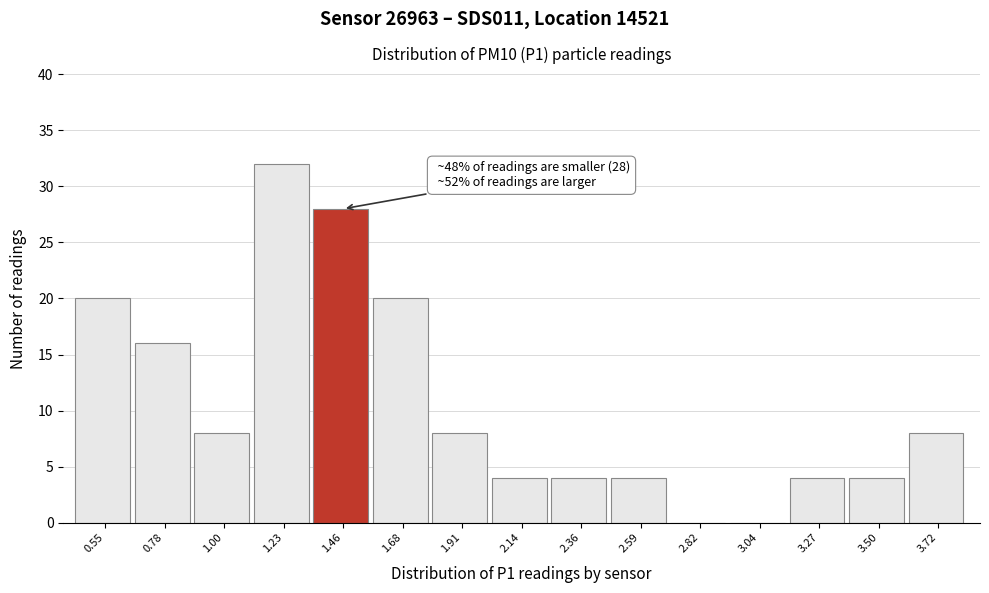

Reading left to right, list all the values displayed in this chart.

0.55=20	0.78=16	1.00=8	1.23=32	1.46=28	1.68=20	1.91=8	2.14=4	2.36=4	2.59=4	2.82=0	3.04=0	3.27=4	3.50=4	3.72=8